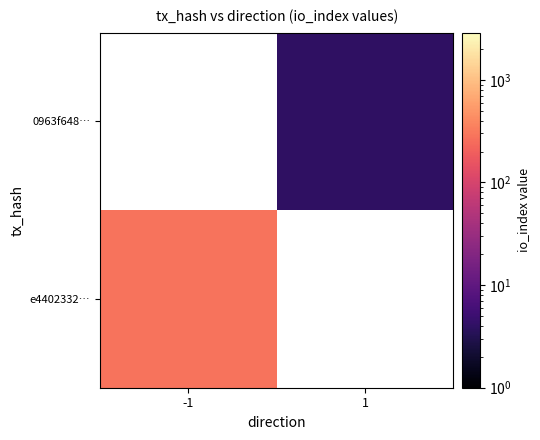

Rank the categories by e4402332… value from lowest to highest.

-1, 1